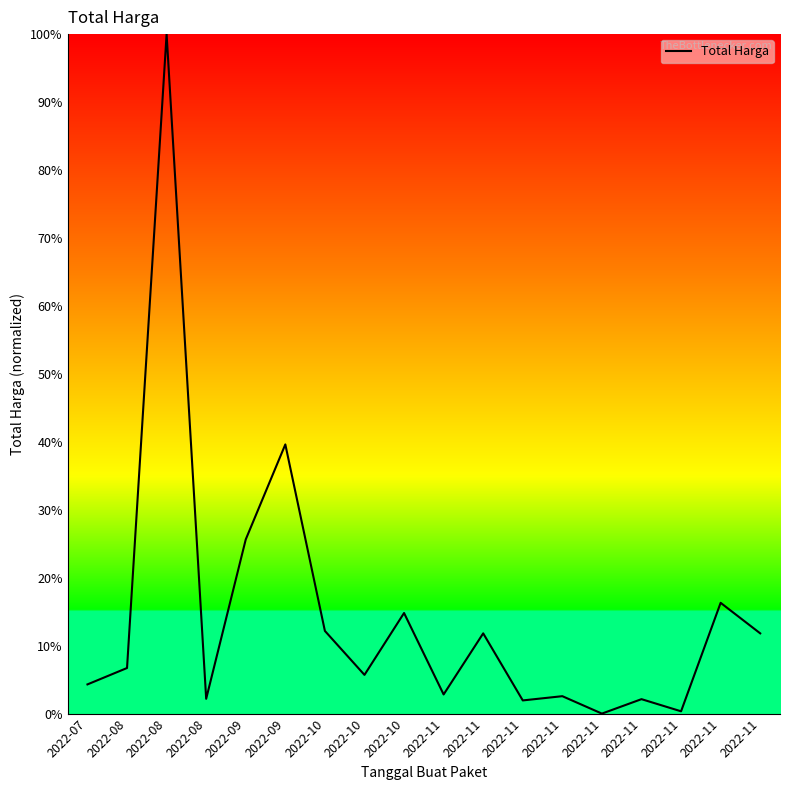

How many lines are shown in the chart?

1